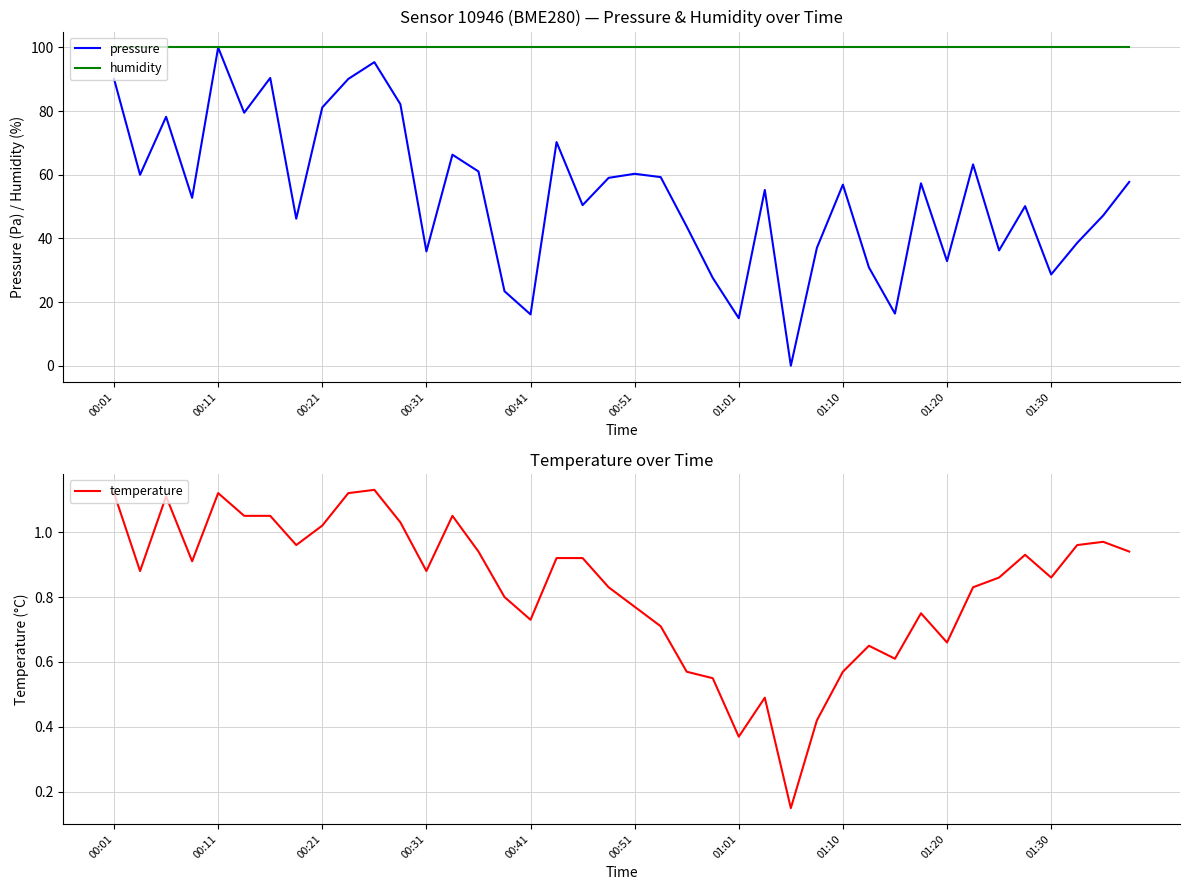

What is the maximum value for pressure?

100.0